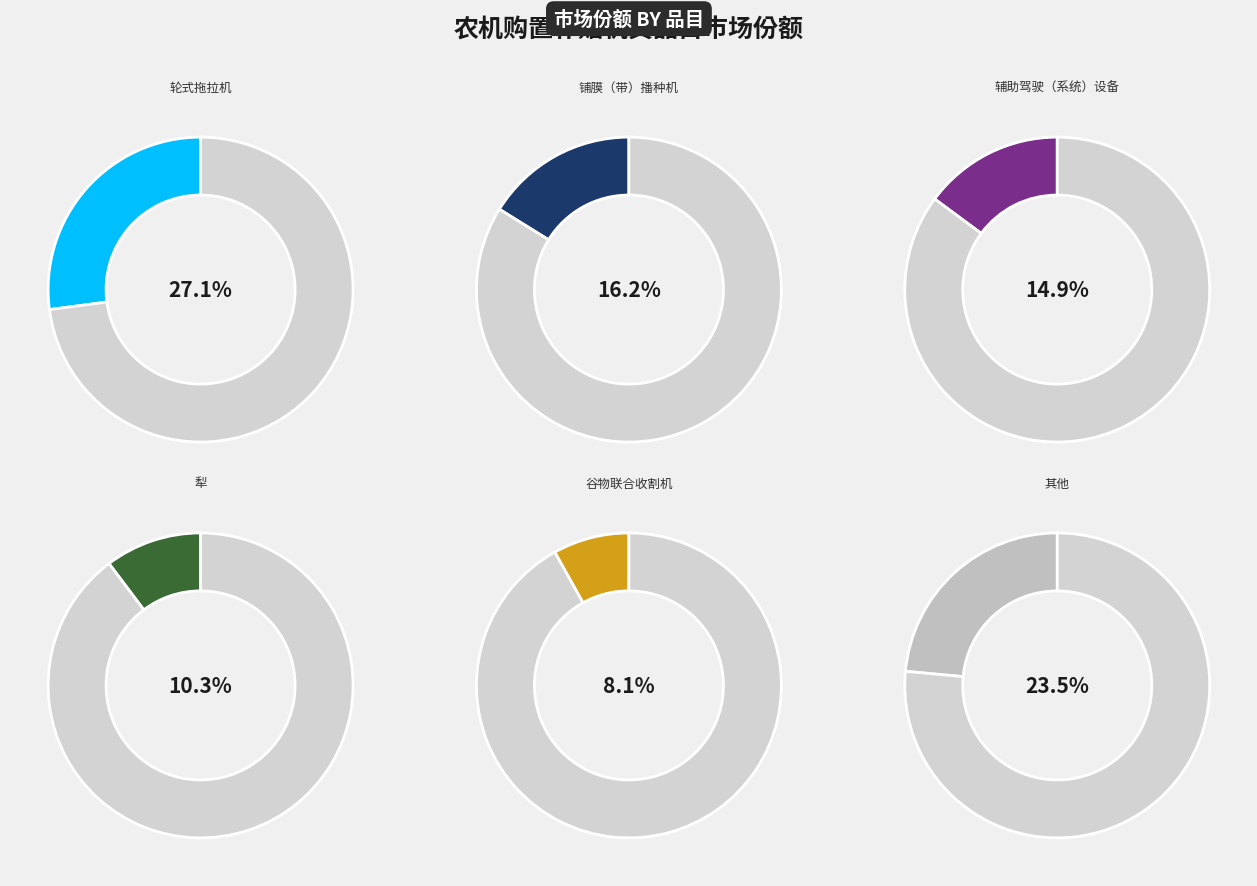

To the nearest percent, what portion does 轮式拖拉机 represent?

27%